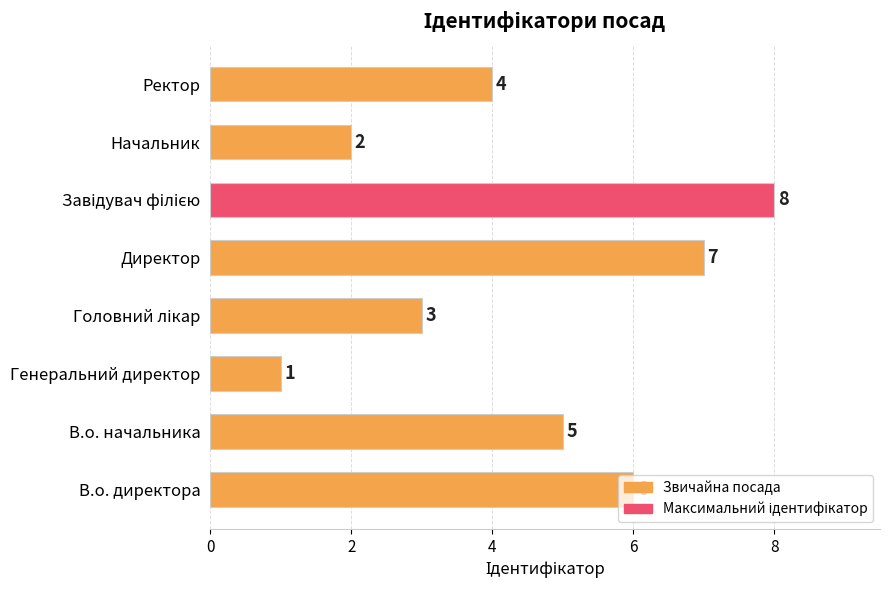

How many values are between 3 and 7?

5